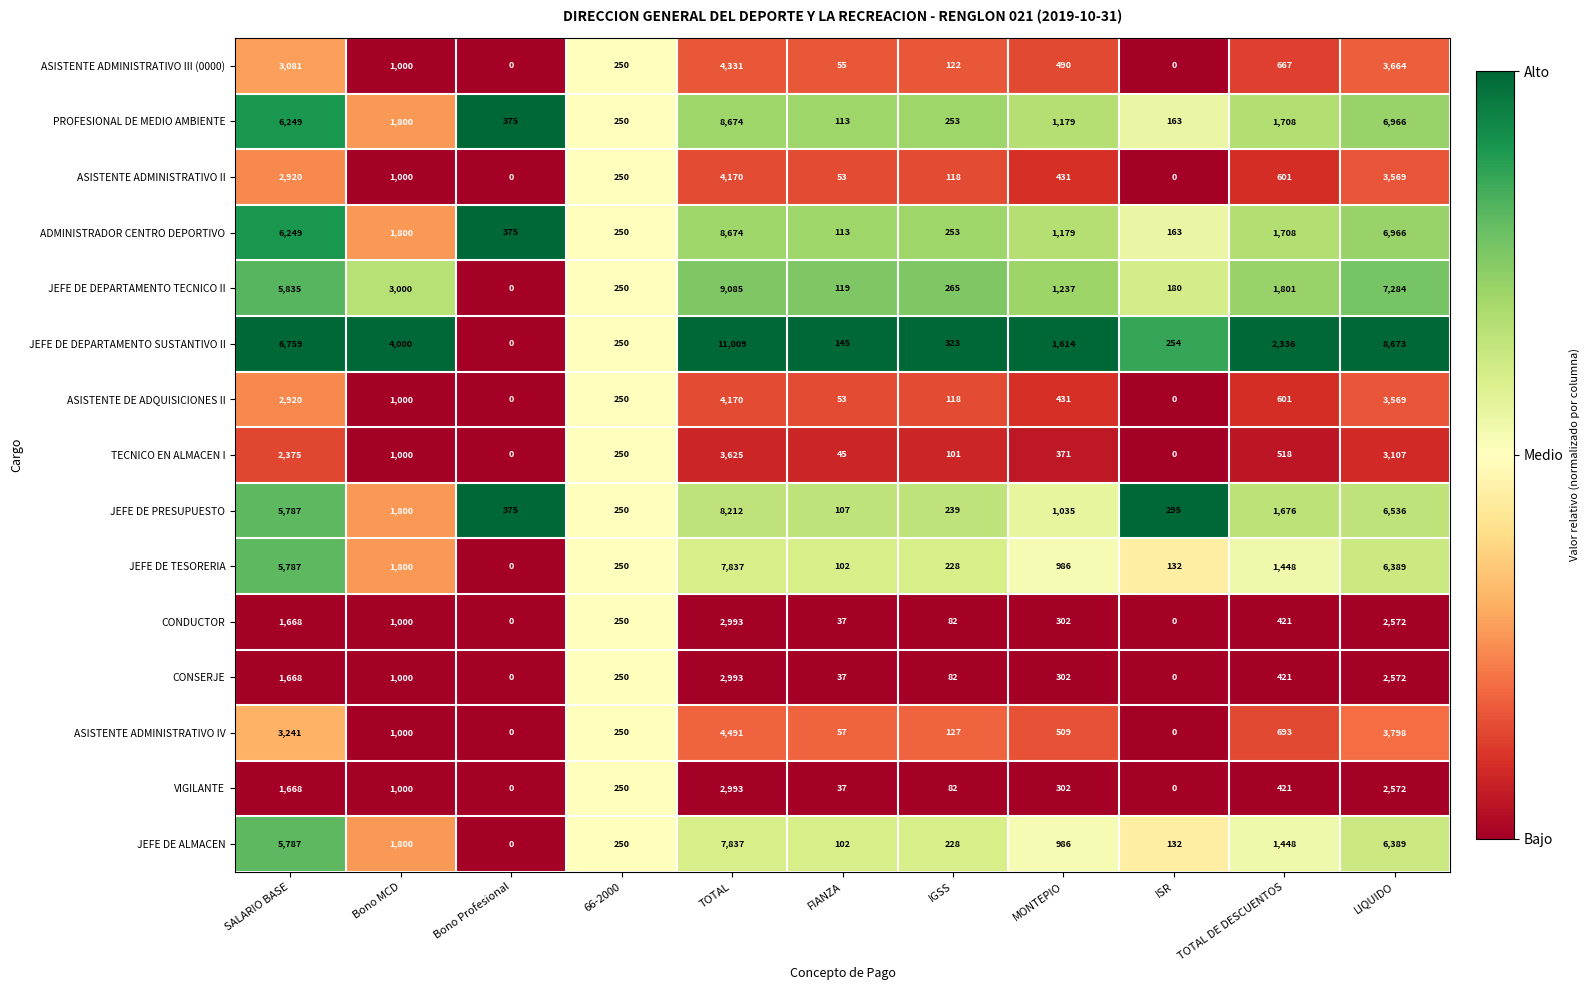

Is it true that JEFE DE DEPARTAMENTO SUSTANTIVO II equals 5117 at LIQUIDO?

False